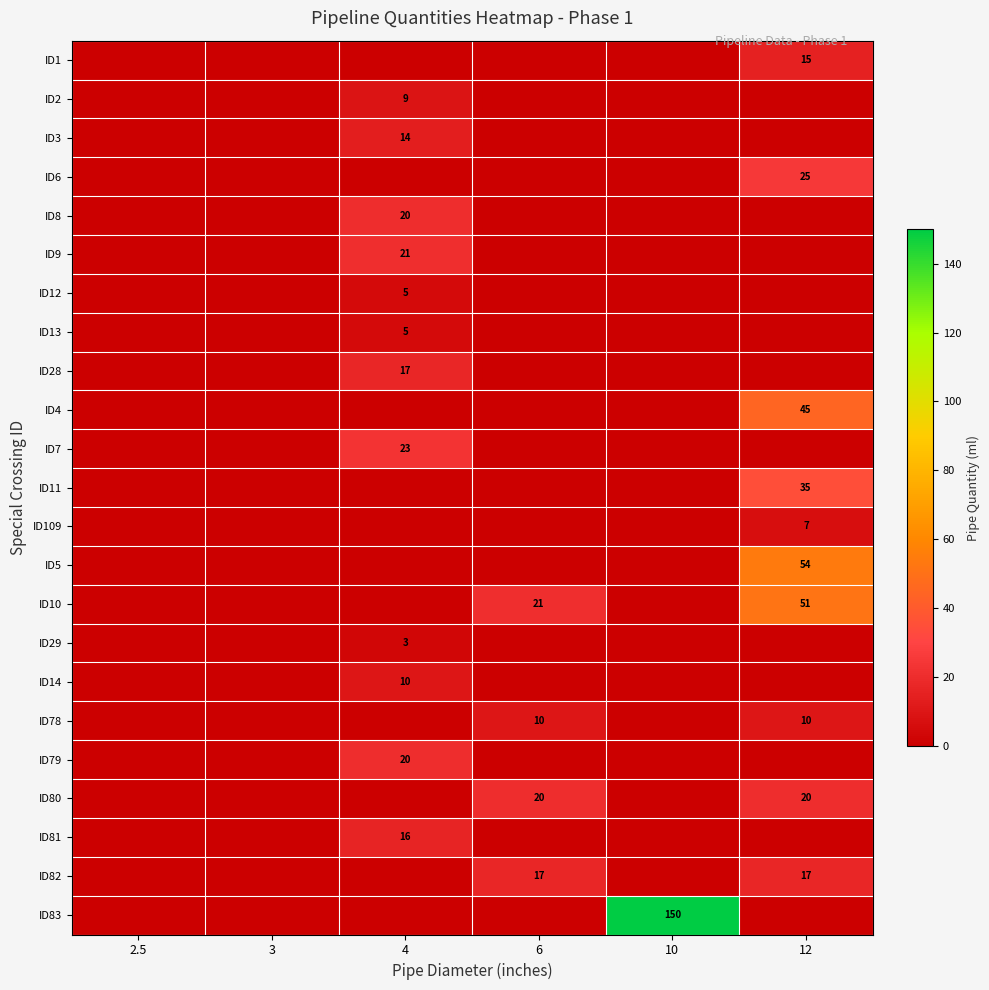

Rank the series at 12 from lowest to highest value.

ID2, ID3, ID8, ID9, ID12, ID13, ID28, ID7, ID29, ID14, ID79, ID81, ID83, ID109, ID78, ID1, ID82, ID80, ID6, ID11, ID4, ID10, ID5